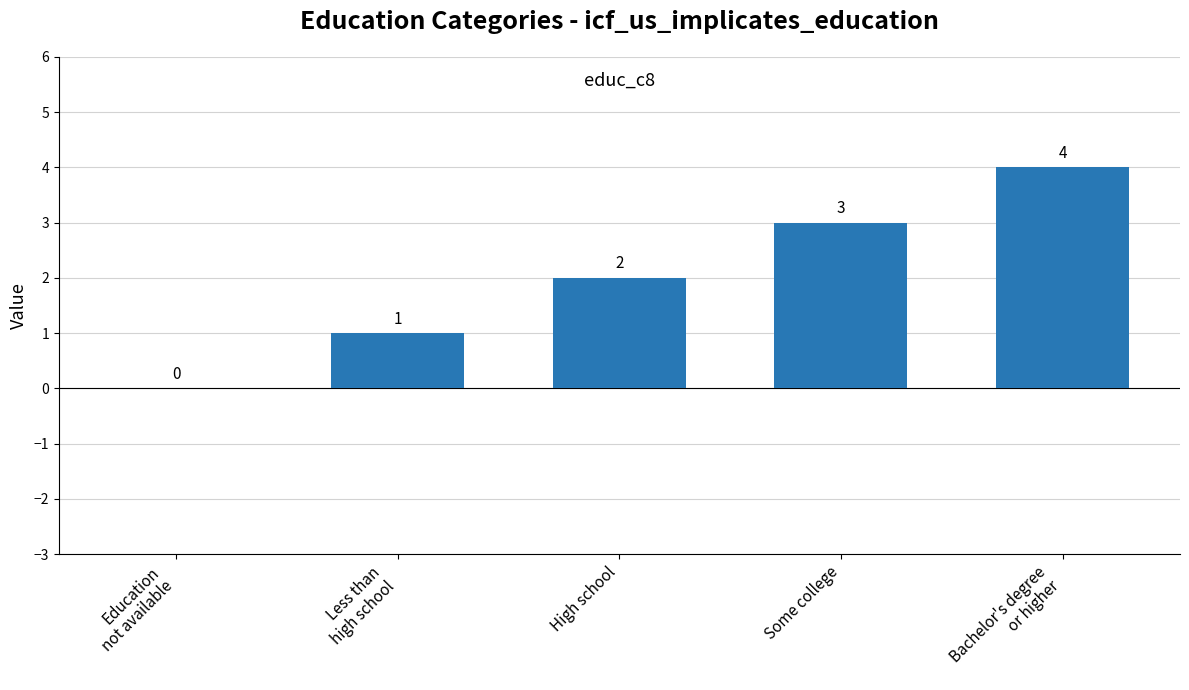

What is the change in value from High school to Some college?

+1